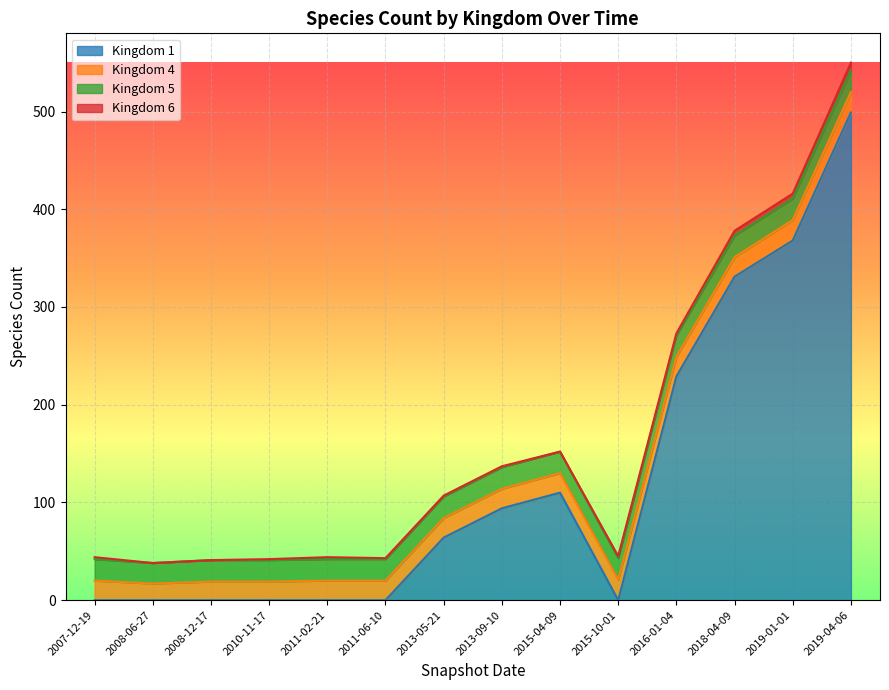

Where is the first local maximum for Kingdom 1?

2015-04-09